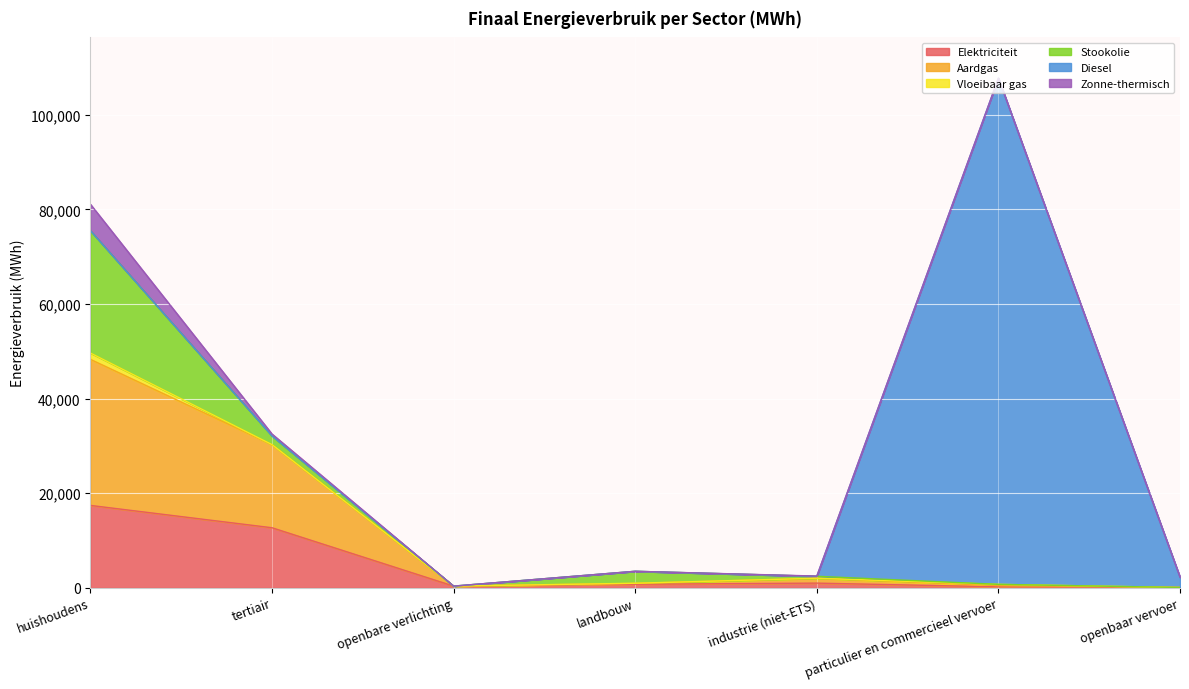

What is the difference between the maximum and minimum values in the Elektriciteit series?

17364.0